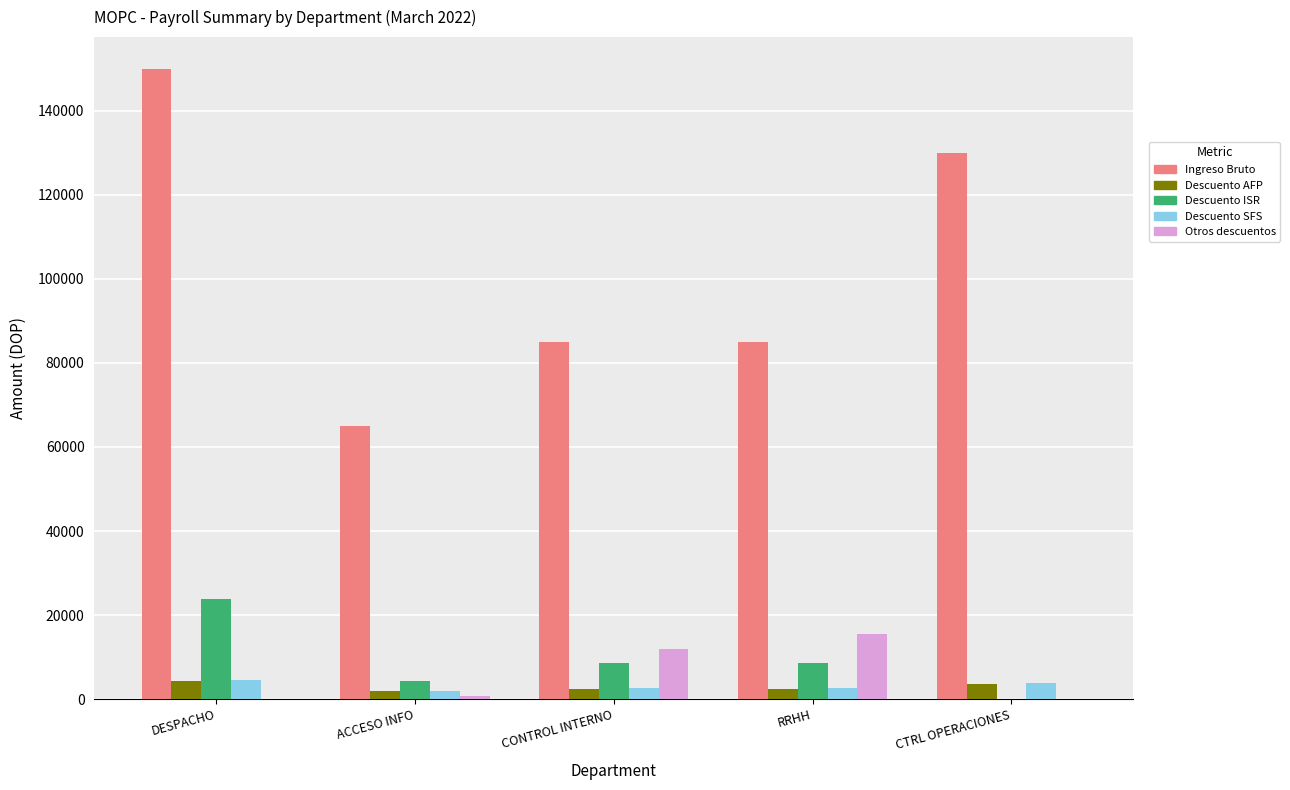

Which series changed the most between ACCESO INFO and RRHH?

Ingreso Bruto